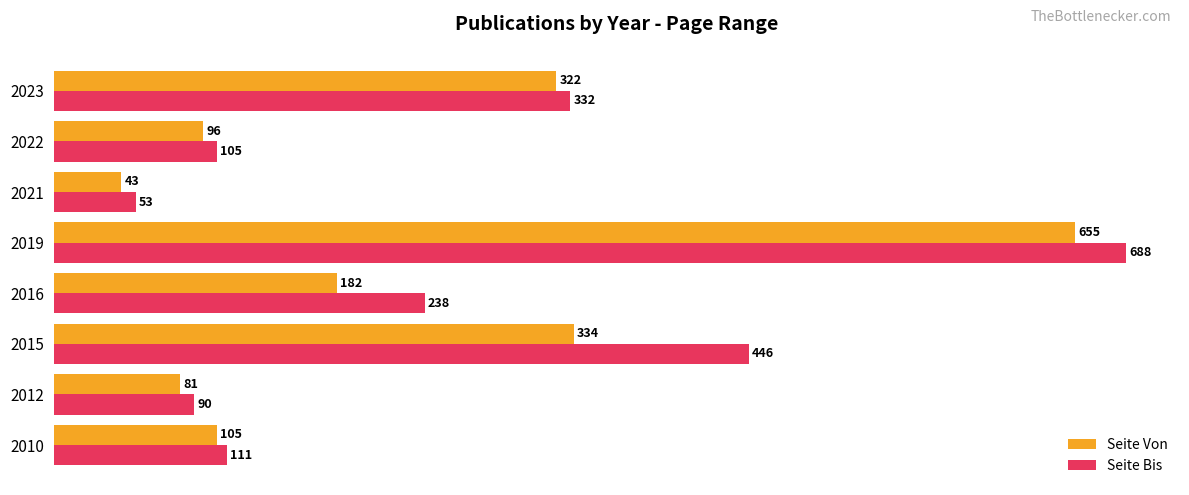

Is it true that Seite Von equals 43.4 at 2021?

True